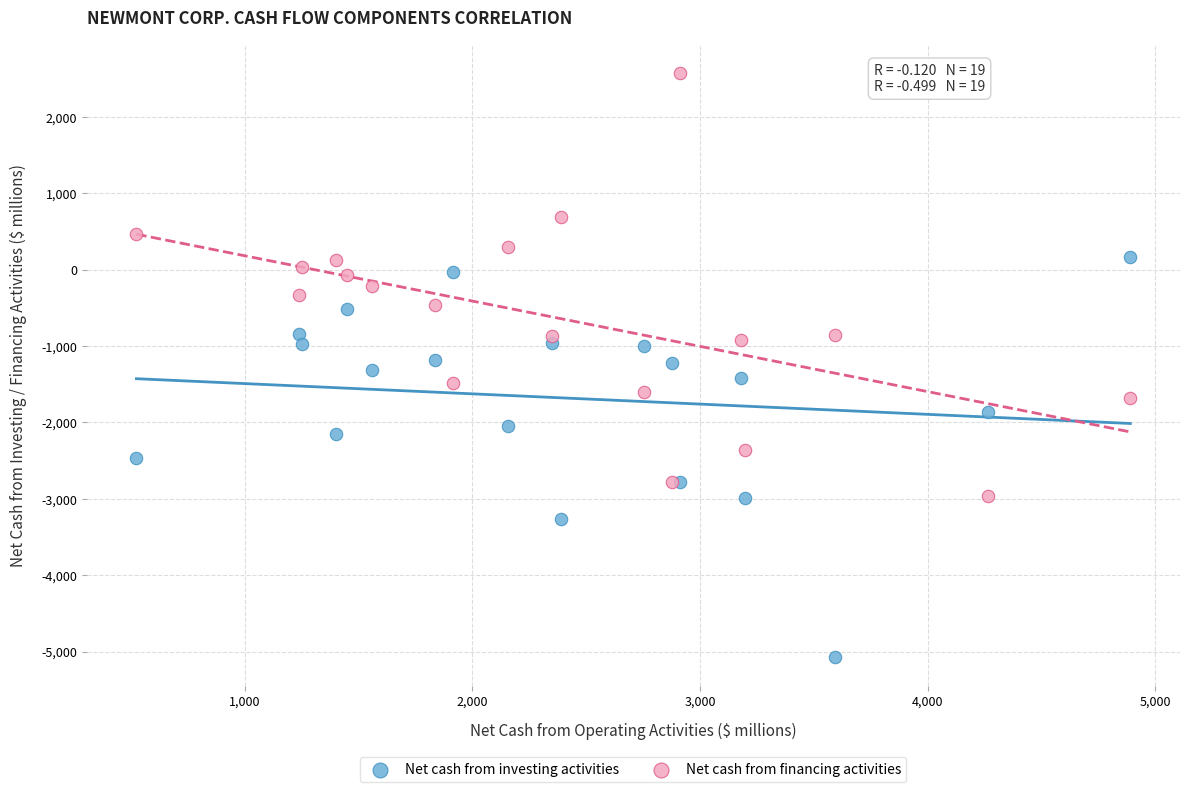

What is the X range (max minus min) for the scatter plot?

4365